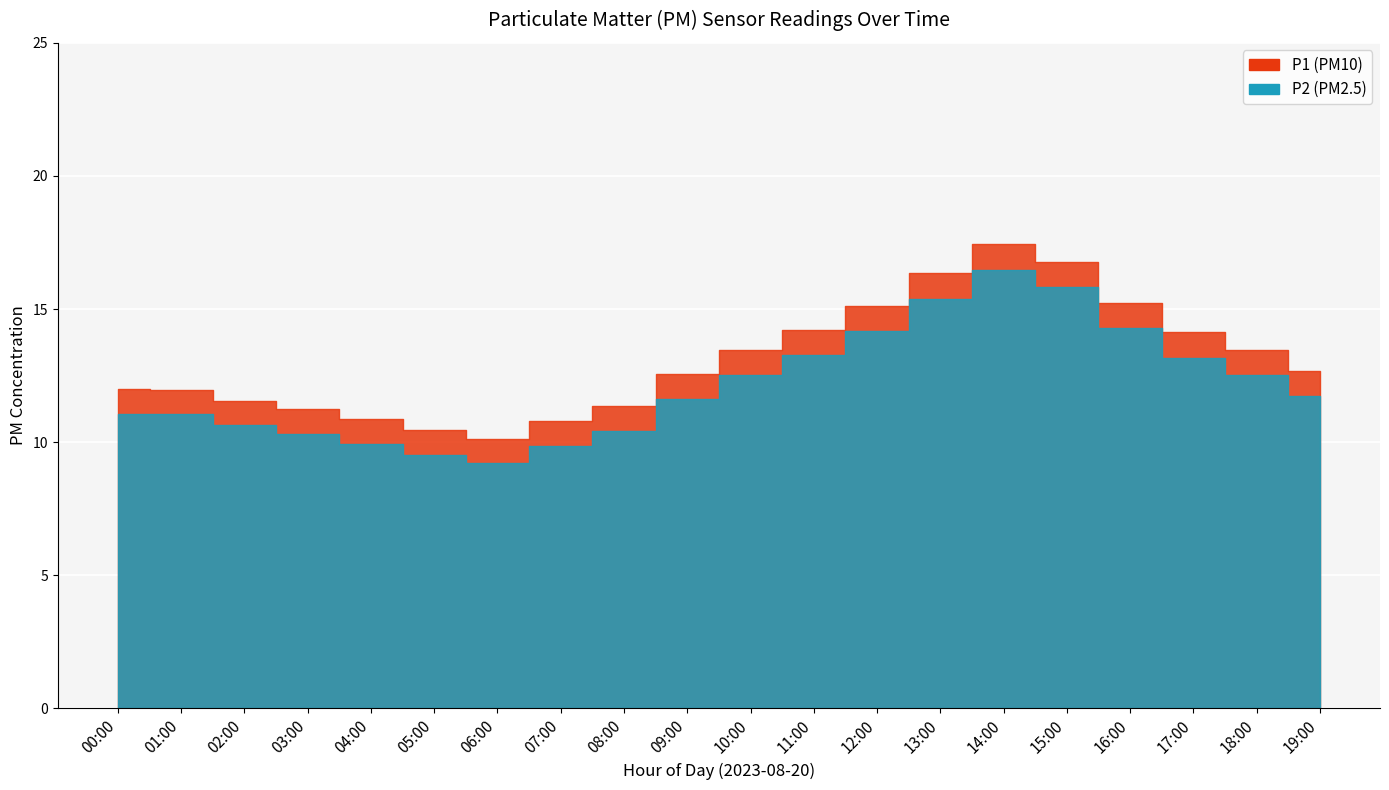

How many data points does each series have?

20